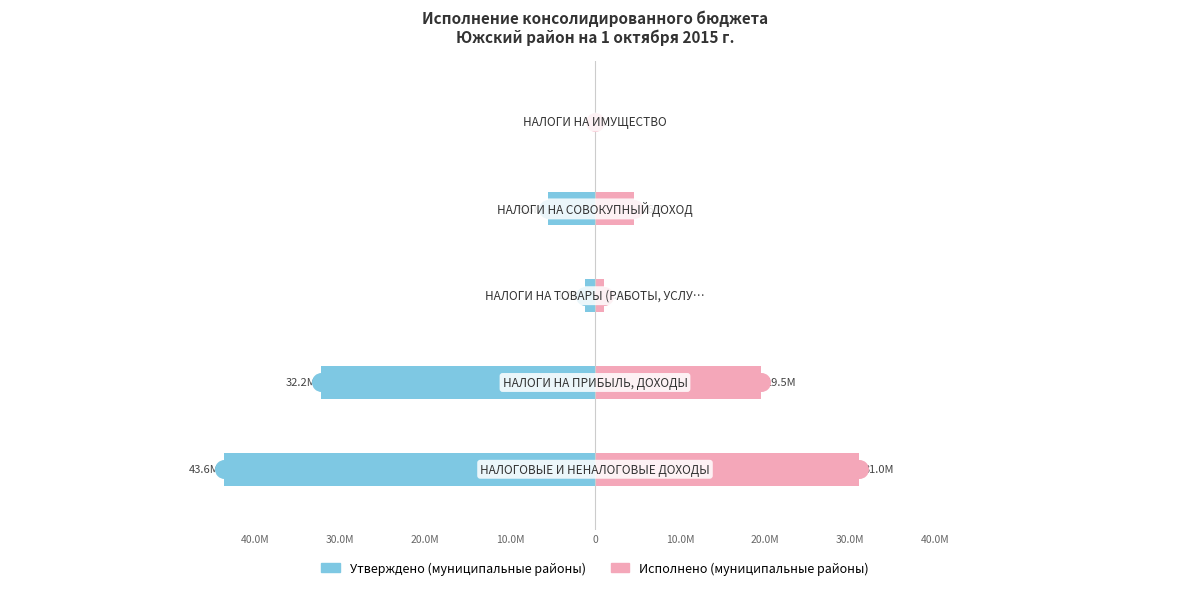

Reading right to left, extract all data points from this chart.

Утверждено (муниципальные районы): 0.0	-5554969.0	-1193462.0	-32198250.0	-43590203.0
Исполнено (муниципальные районы): 10.6	4584589.3	1004011.4	19495695.2	30974109.1